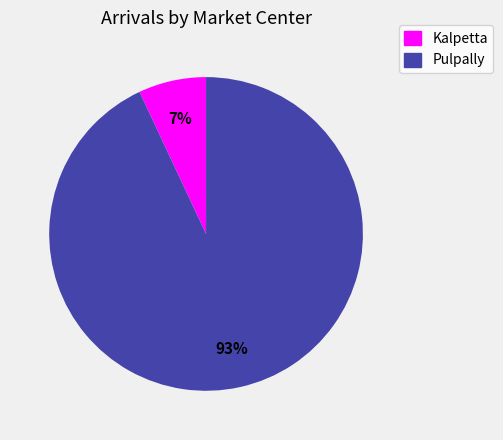

To the nearest percent, what is the average slice percentage?

50%